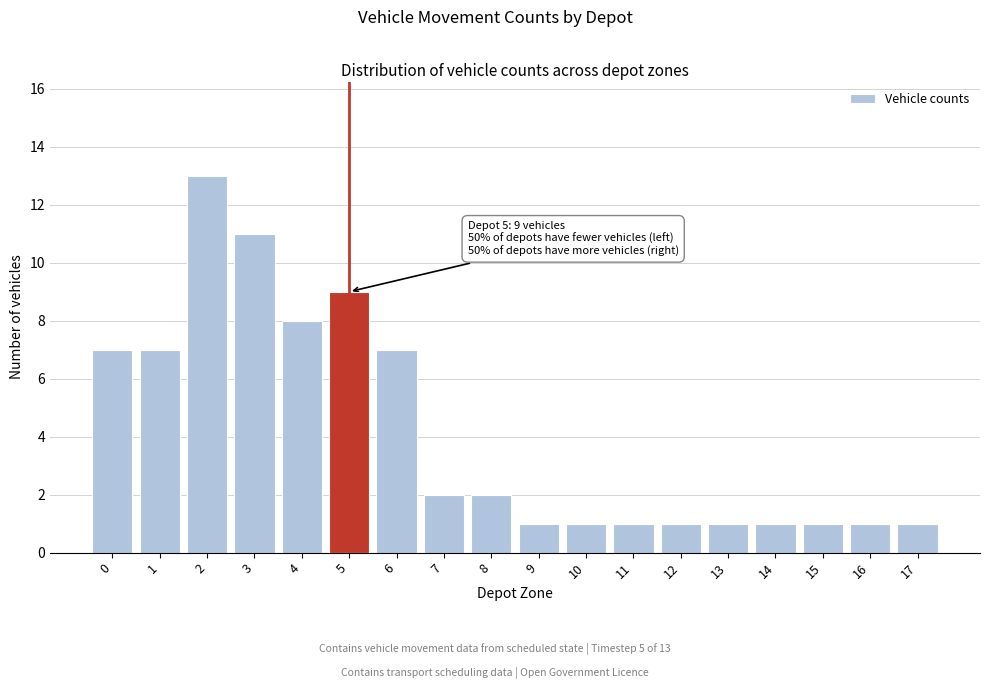

Reading left to right, transcribe all the data shown in this chart.

0=7	1=7	2=13	3=11	4=8	5=9	6=7	7=2	8=2	9=1	10=1	11=1	12=1	13=1	14=1	15=1	16=1	17=1